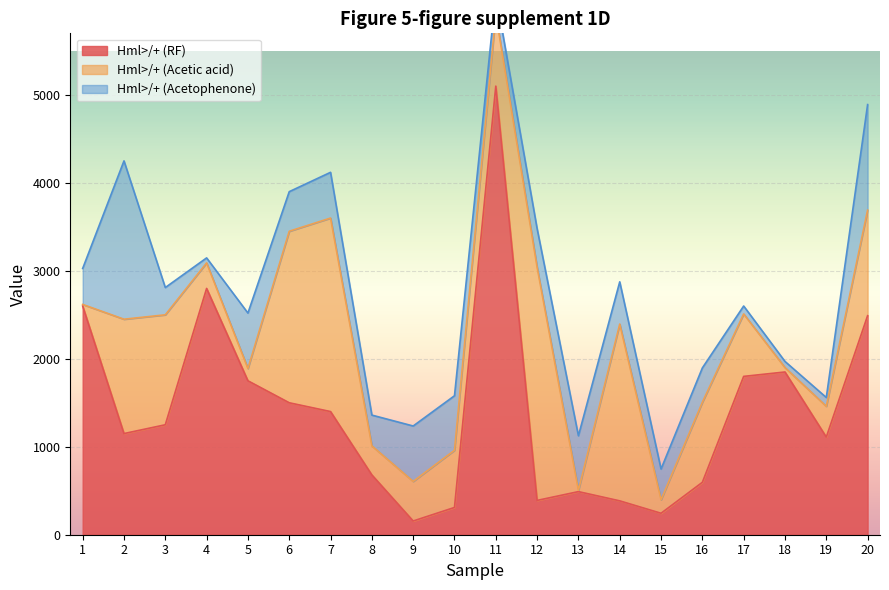

List the series in order of their overall mean, lowest first.

Hml>/+ (Acetophenone), Hml>/+ (Acetic acid), Hml>/+ (RF)